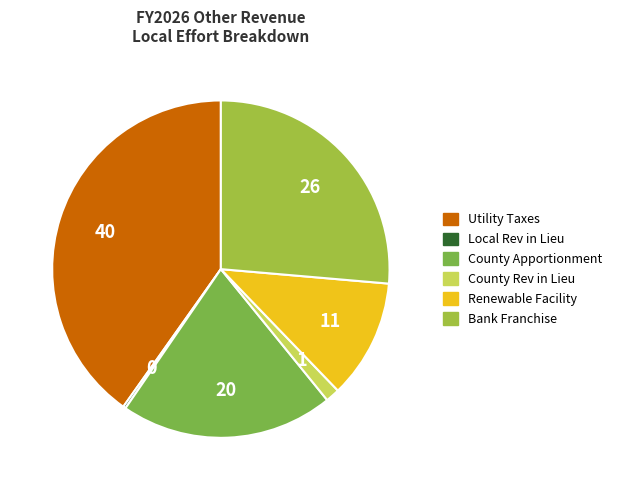

Is there any slice that represents more than half of the pie?

No